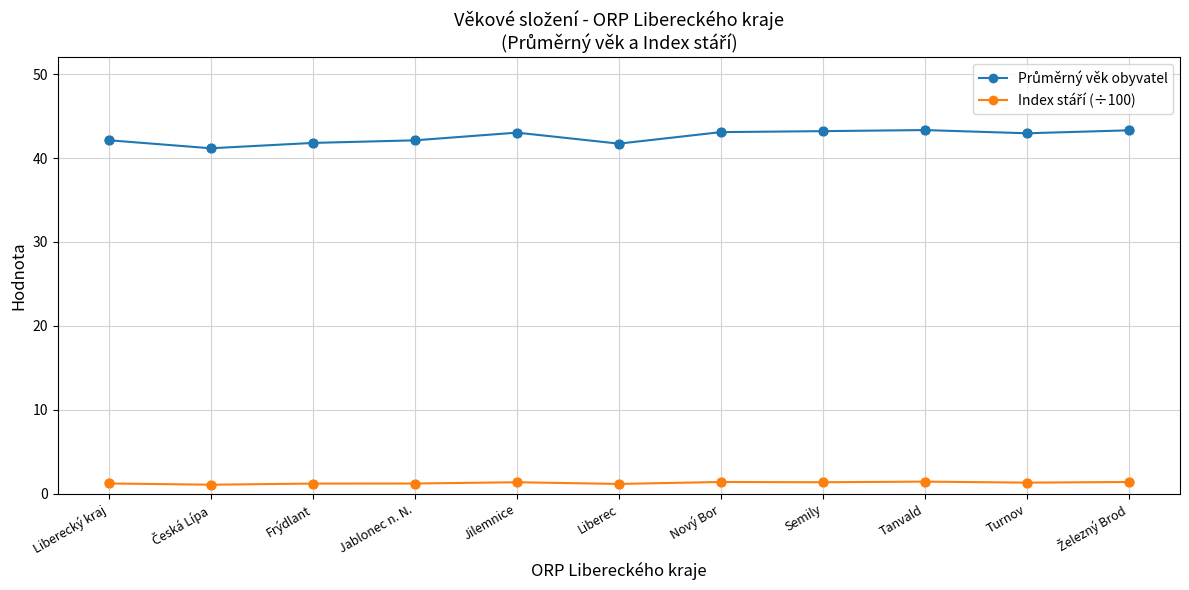

What is the greatest value displayed?

43.3